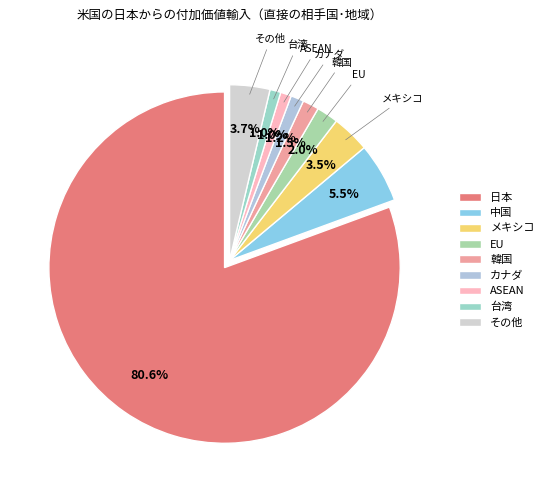

To the nearest percent, what percentage of the pie is メキシコ?

4%